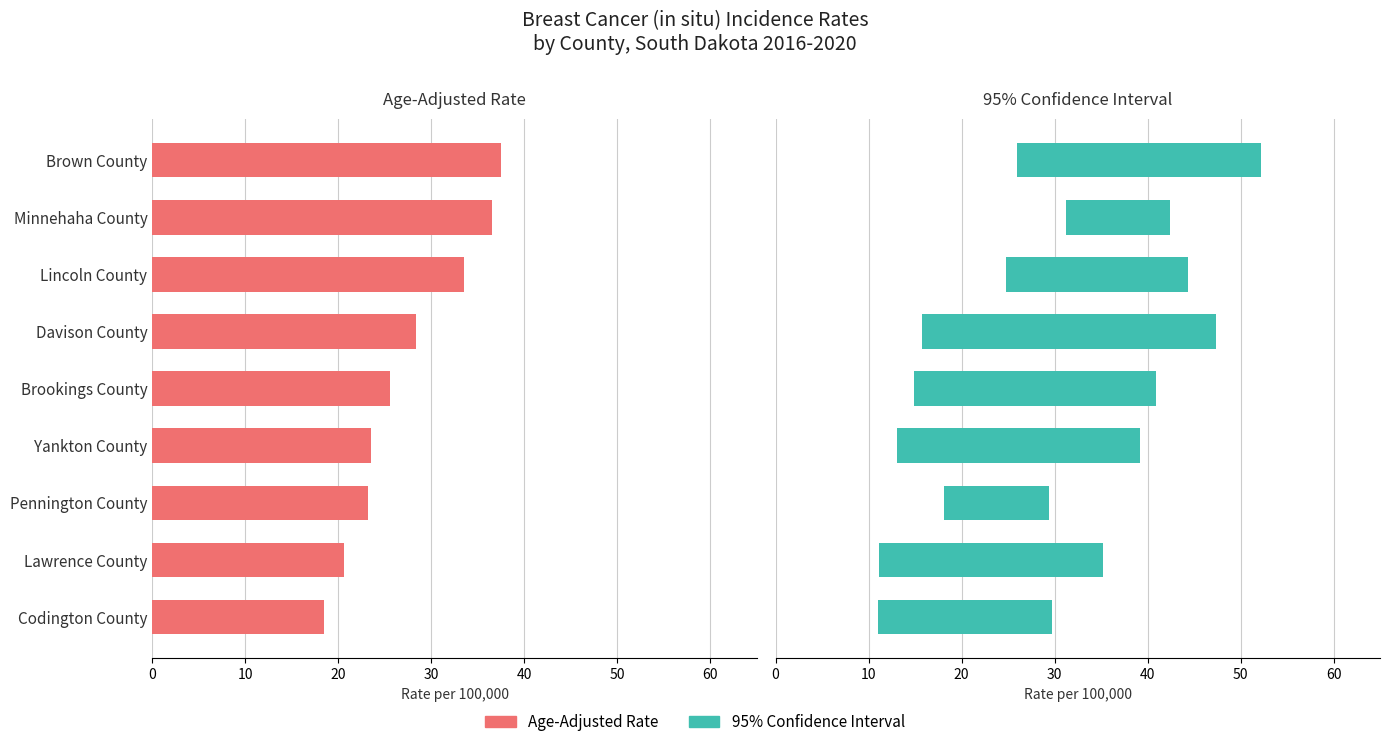

How many distinct data groups are displayed?

2